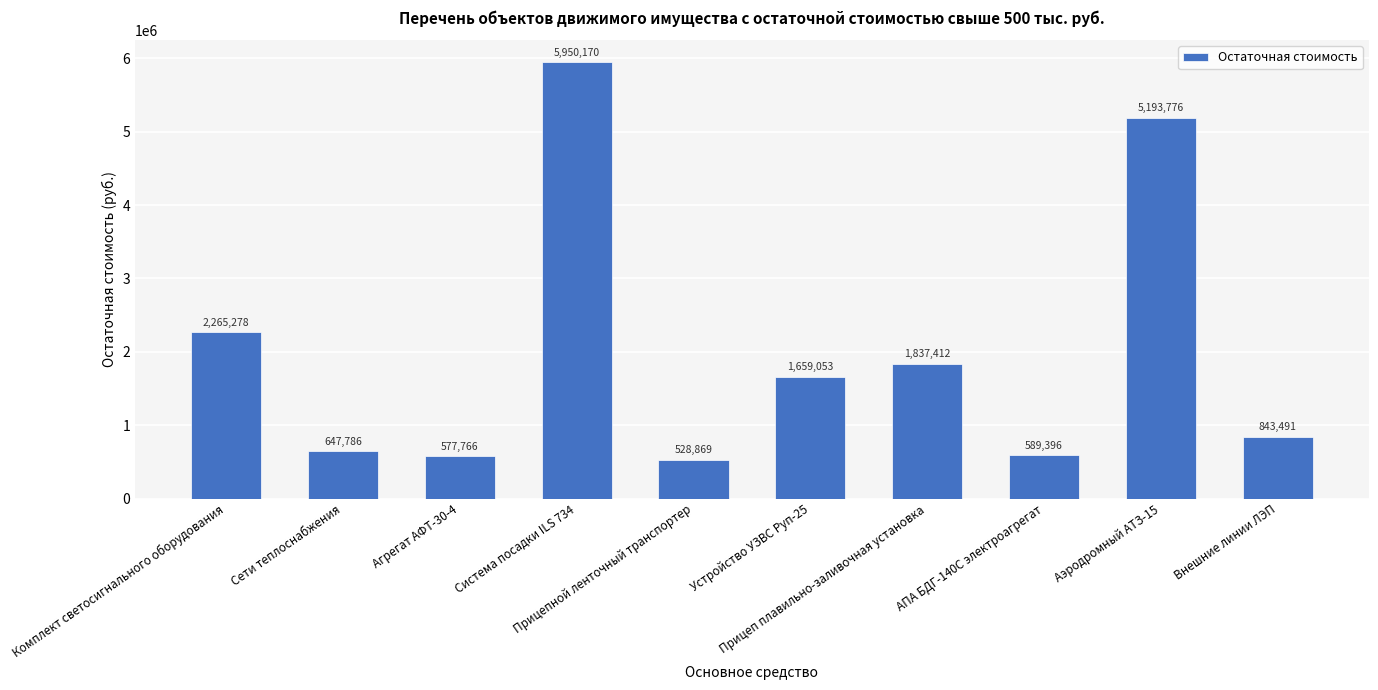

Where is the data nearest to the value 3239519?

Комплект светосигнального оборудования